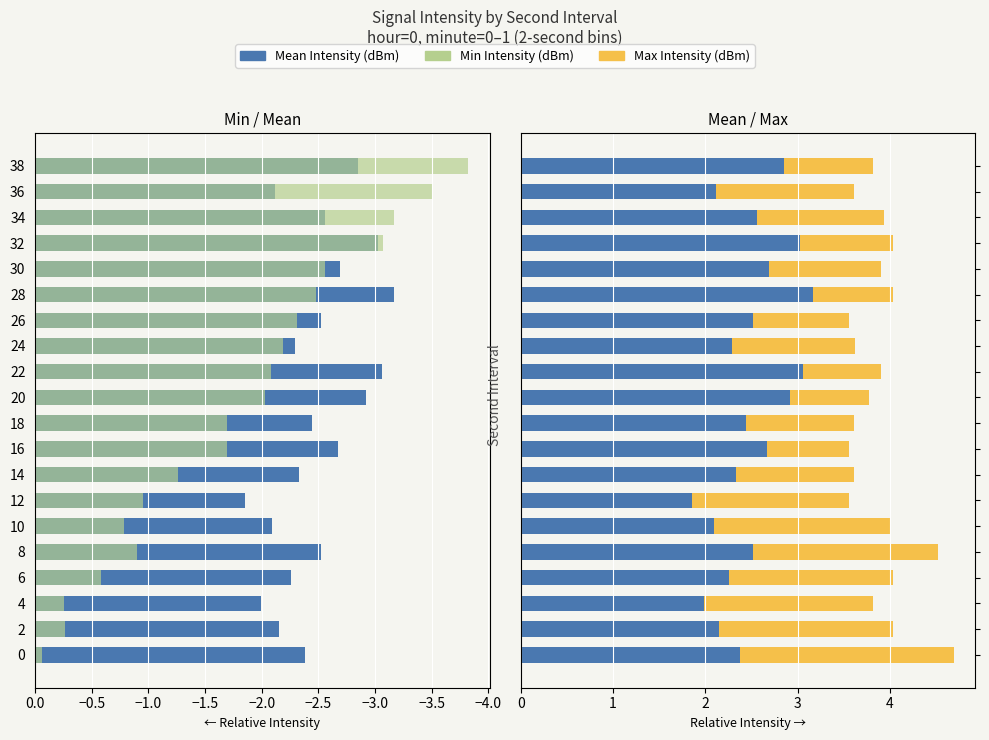

Which series has the largest total across all categories?

Max Intensity (dBm)